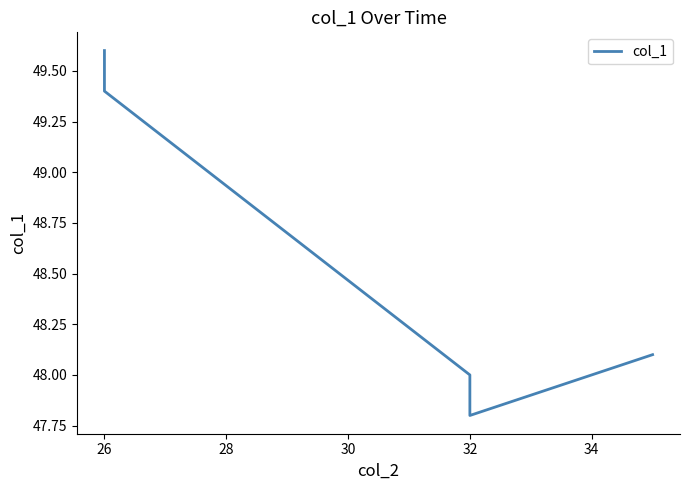

What is the difference between the second highest and second lowest values?

1.4